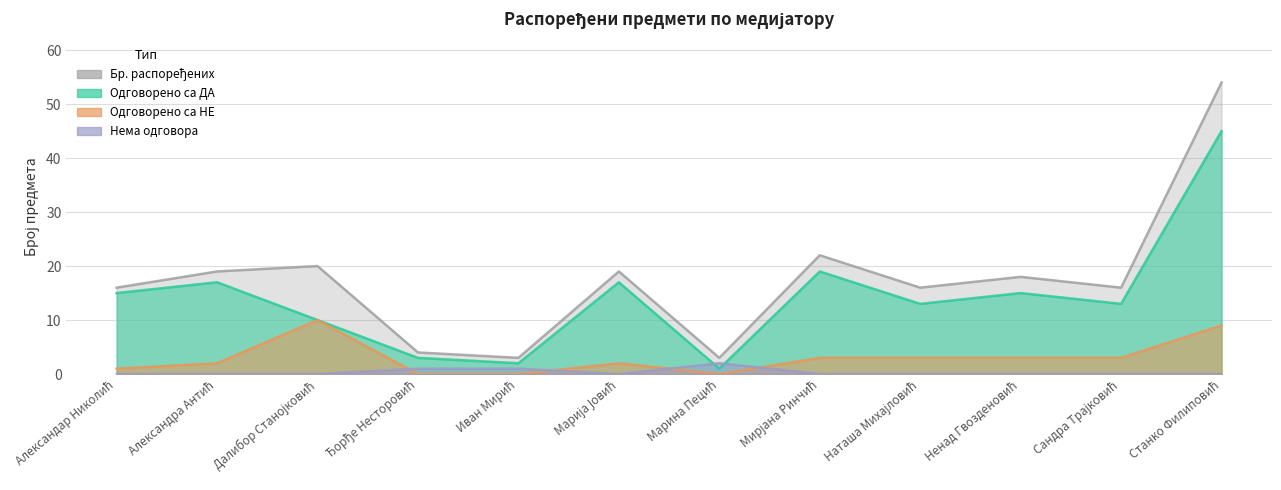

Between Мирјана Ринчић and Далибор Станојковић, which is larger?

Мирјана Ринчић